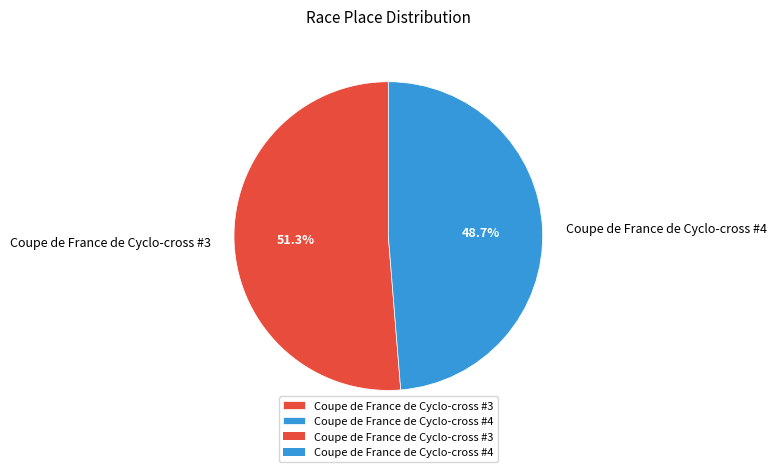

The Coupe de France de Cyclo-cross #4 slice represents 42% of the pie. True or false?

False